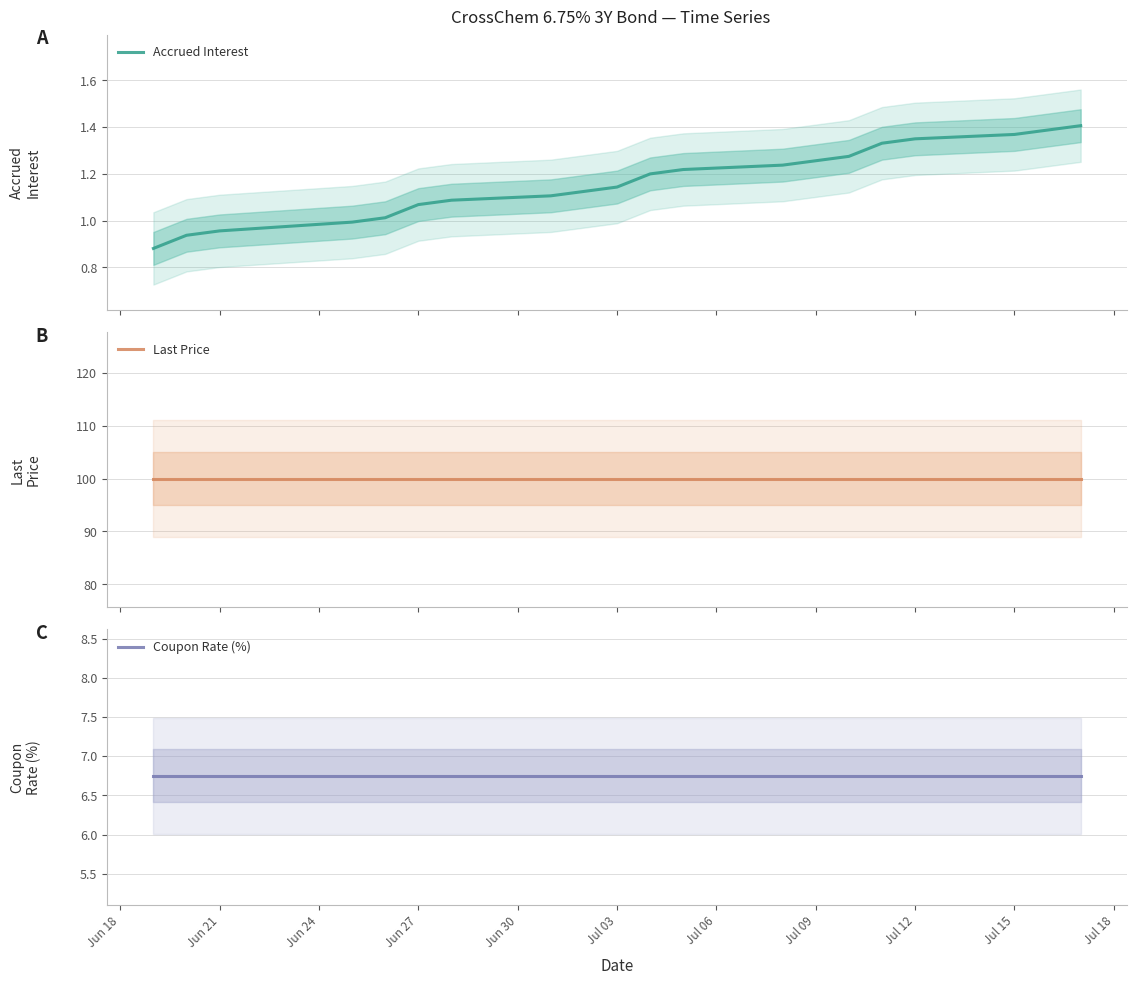

Rank the series by their maximum value, from lowest to highest.

Accrued Interest, Coupon Rate (%), Last Price